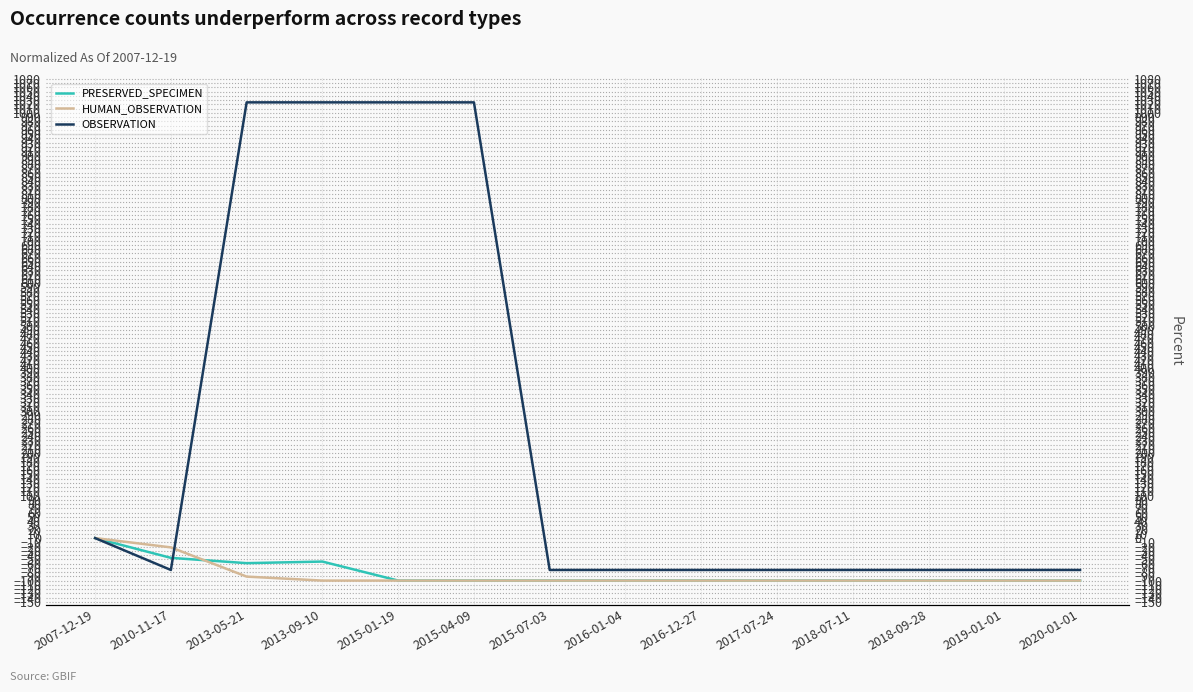

Is it true that PRESERVED_SPECIMEN equals -100.0 at 2015-07-03?

True